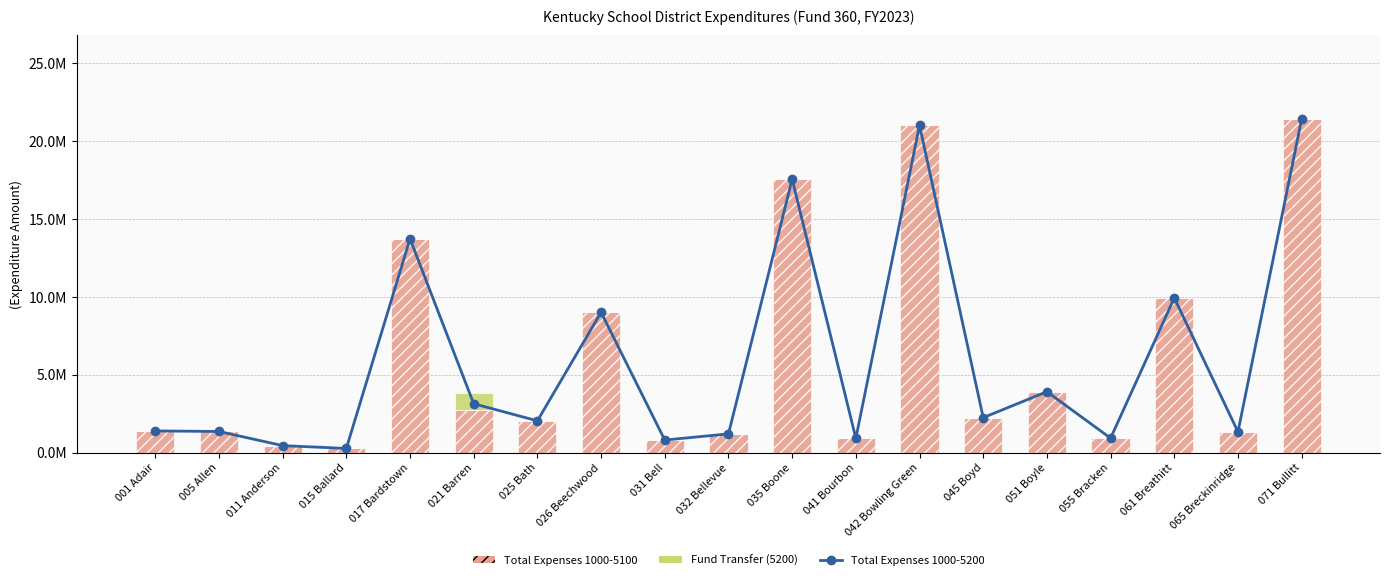

How many values in the Total Expenses 1000-5100 series are below 2047744?

9